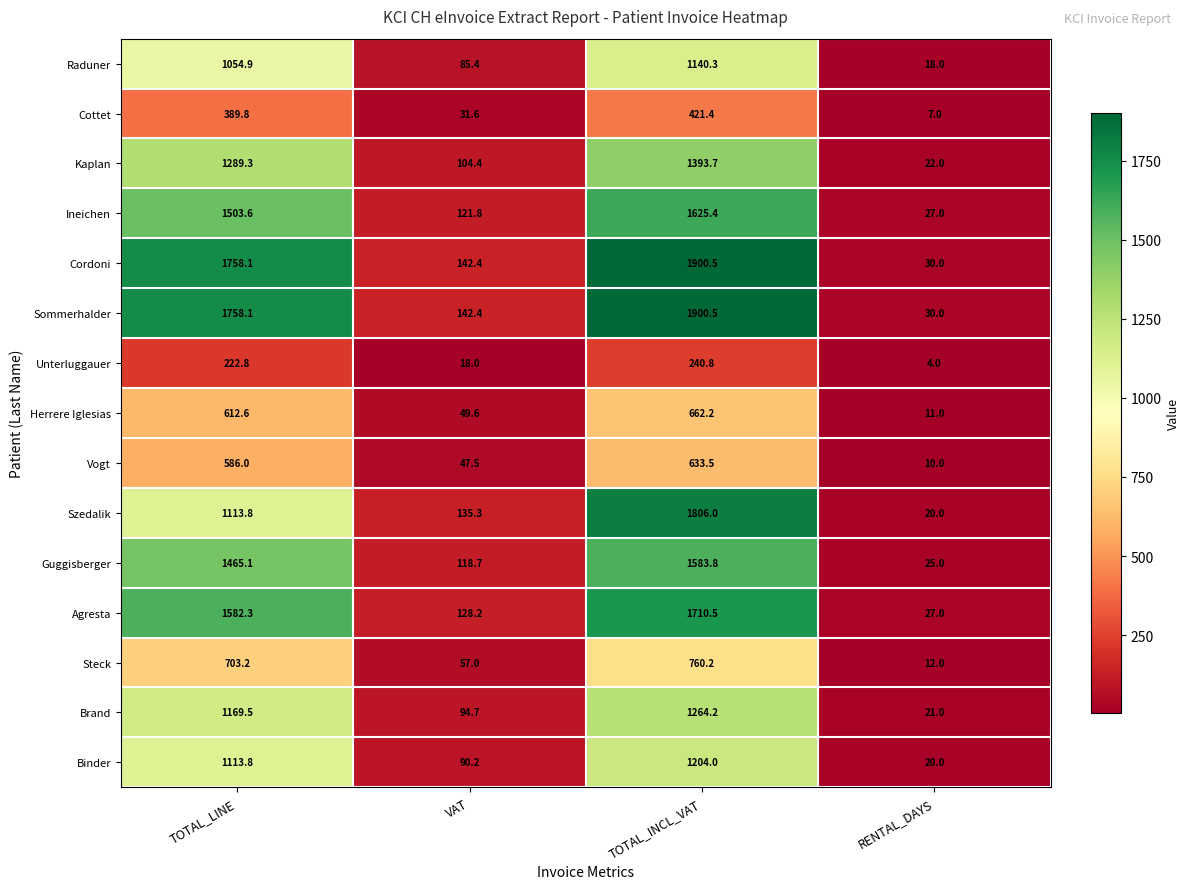

What is the average value of the Szedalik series?

768.8